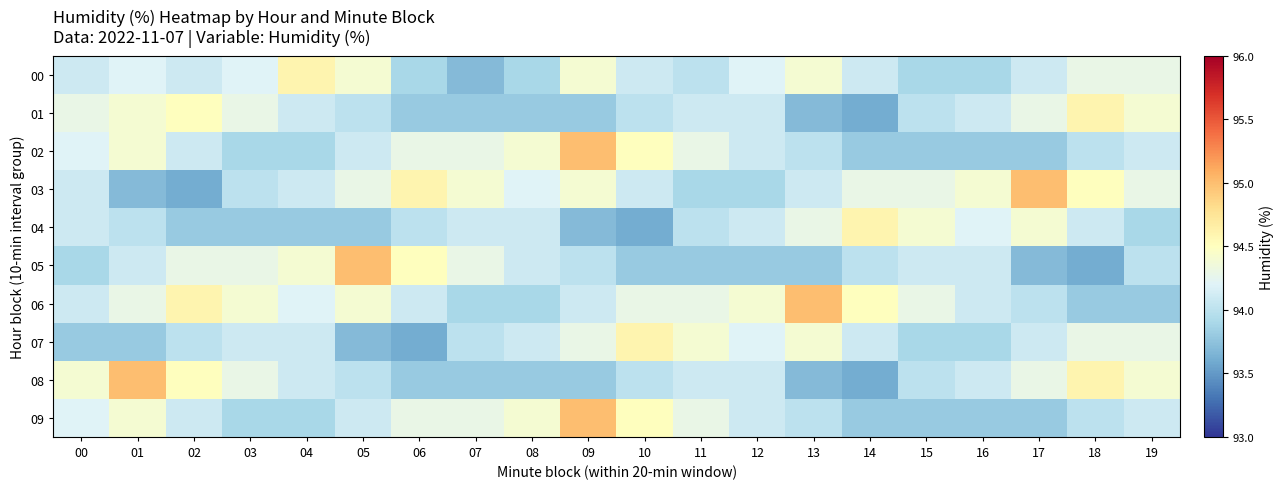

What is the spread (max minus min) of values at 19?

0.6